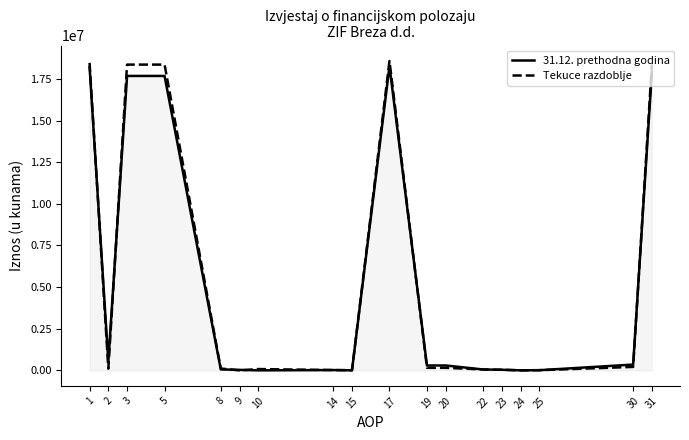

List the series in order of their peak value, highest first.

Tekuce razdoblje, 31.12. prethodna godina